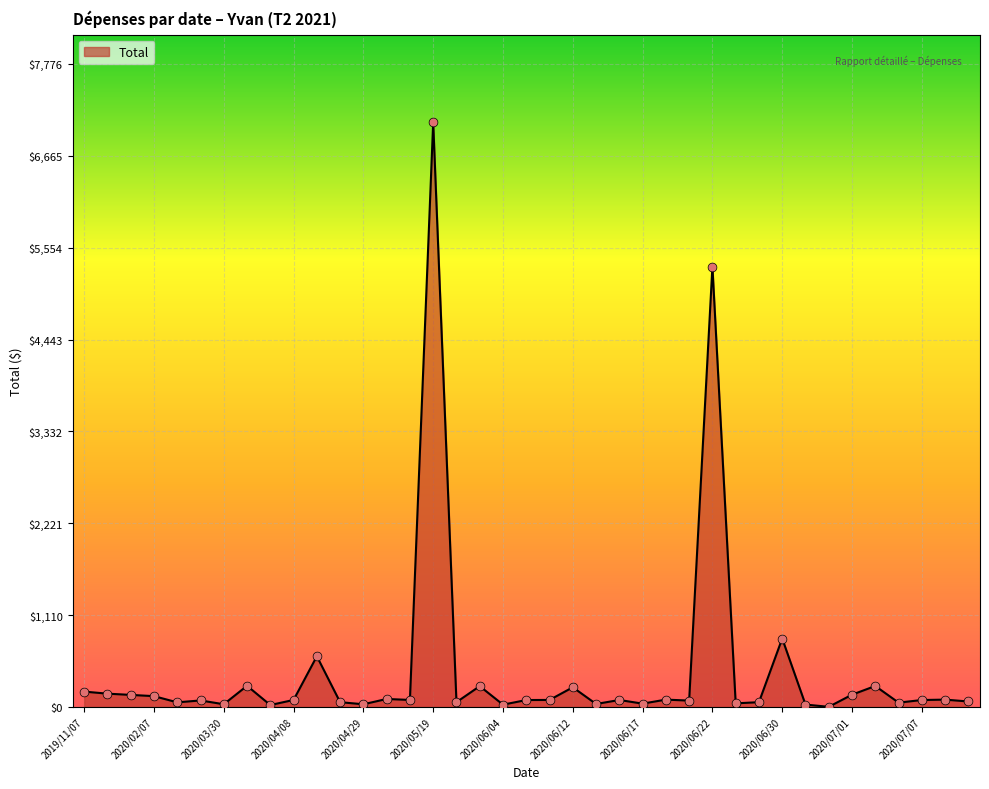

What is the difference between the maximum and minimum values?

7066.4